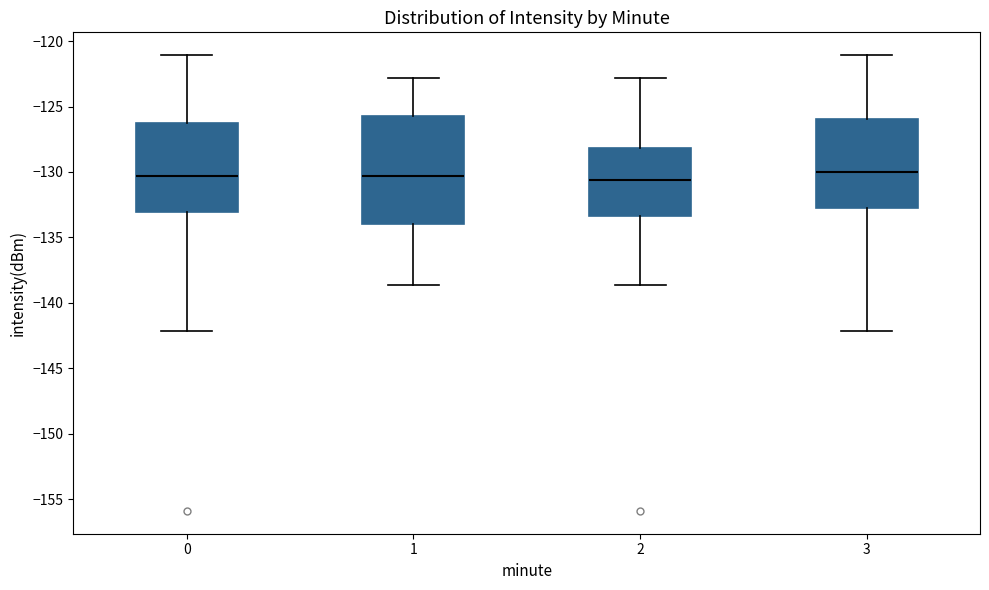

Where is the lower edge of the box at x = 1 on the y-axis? The values are not printed on the chart, so give them approximately, as read against the axis.

-134.0